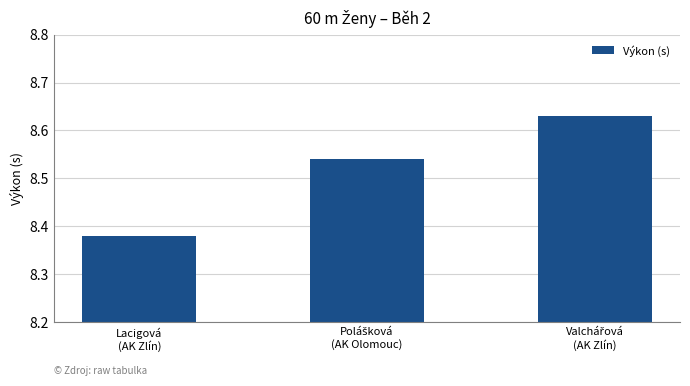

Count the values in the range 8 to 9.

3